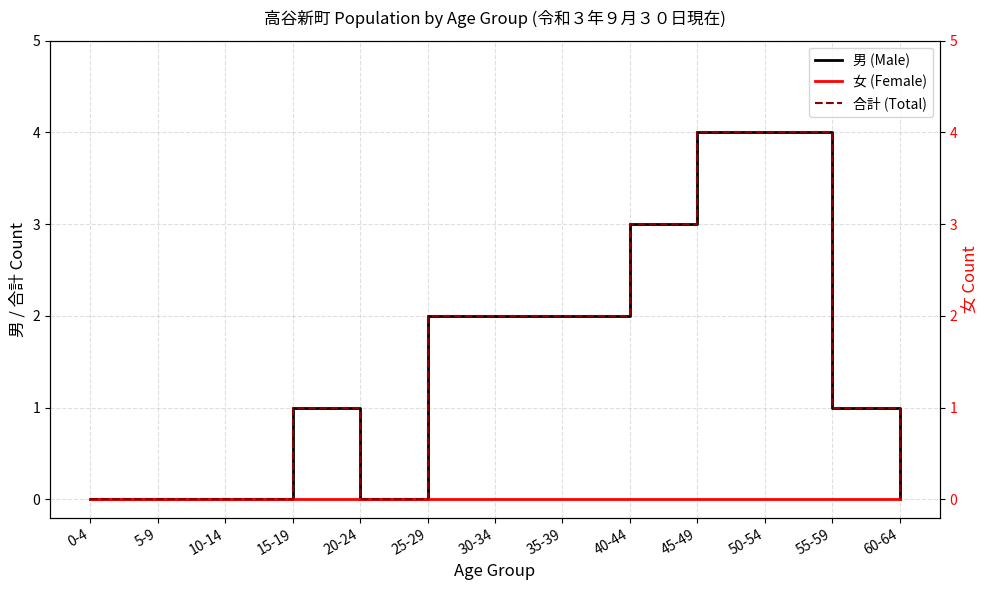

True or false: 合計 (Total) has more than 1 points higher than both neighbors.

False